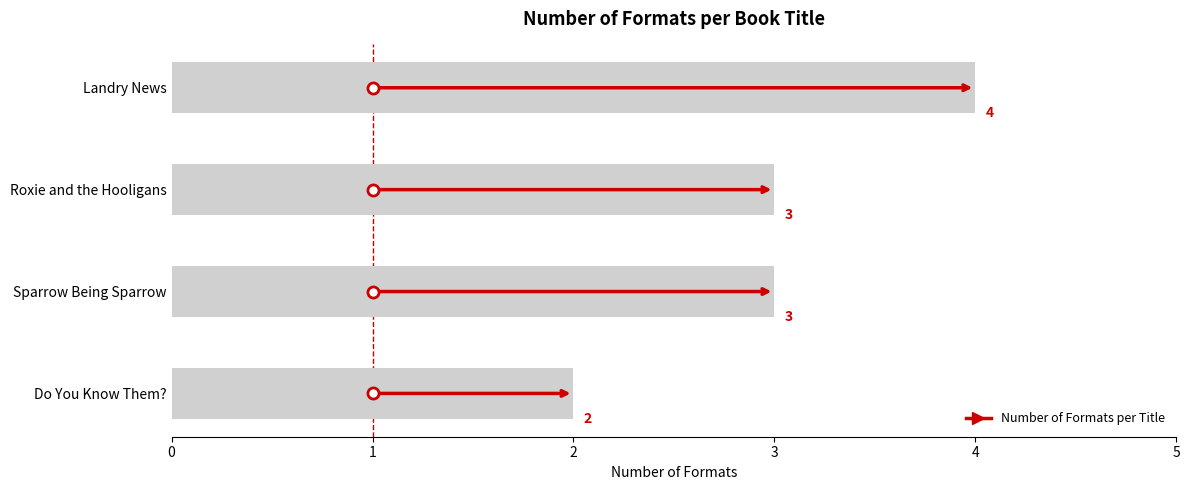

Reading top to bottom, extract all data points from this chart.

4	3	3	2